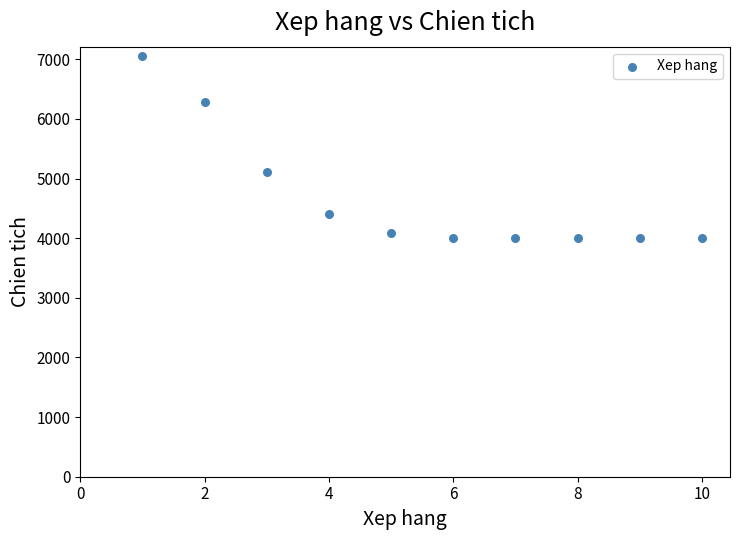

What is the range of Y values (max minus min)?

3058